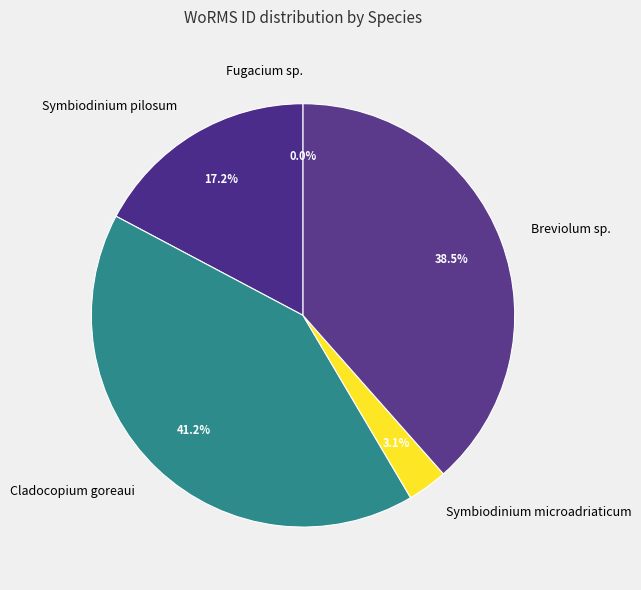

To the nearest percent, what percentage of the pie is Cladocopium goreaui?

41%